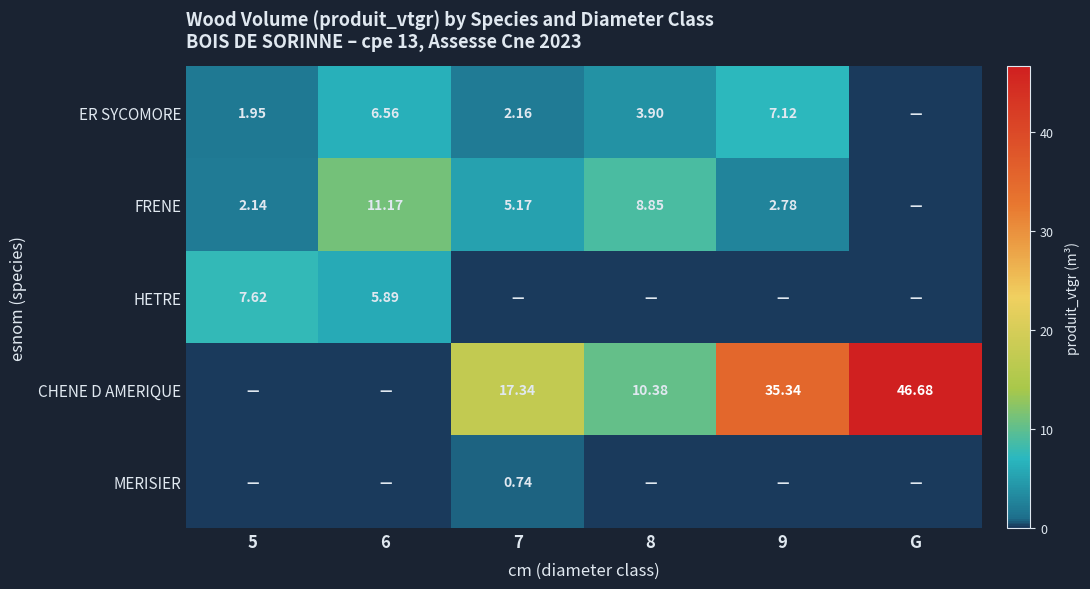

At which label does ER SYCOMORE first exceed 3?

6